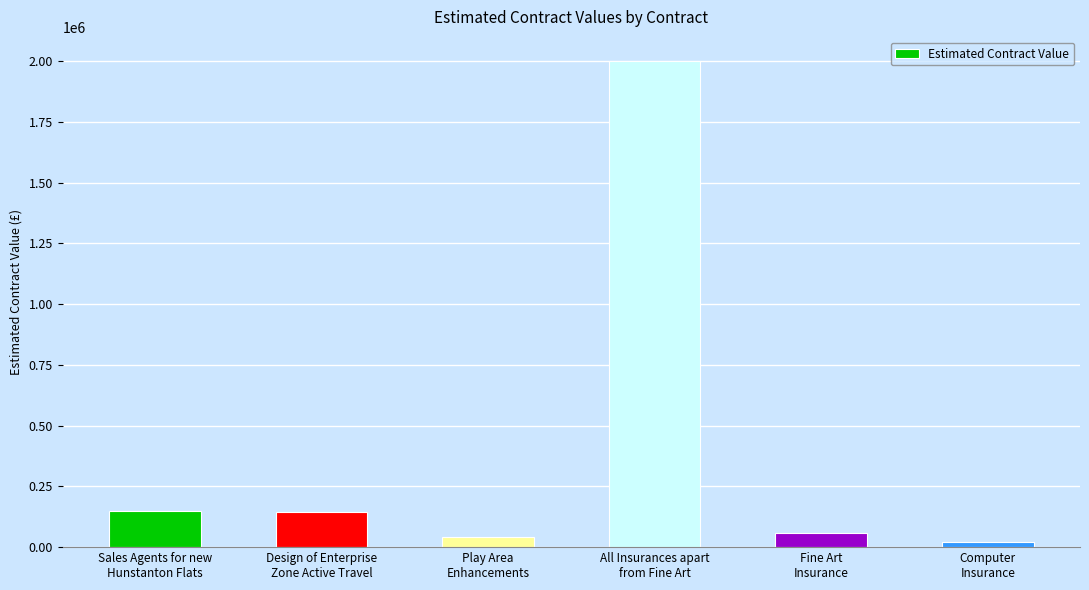

What is the change in value from Sales Agents for new
Hunstanton Flats to Computer
Insurance?

-127000